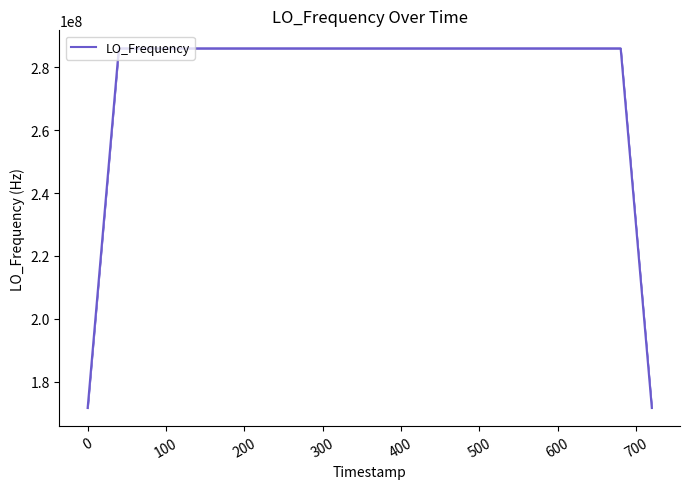

What is the greatest value displayed?

286047000.6